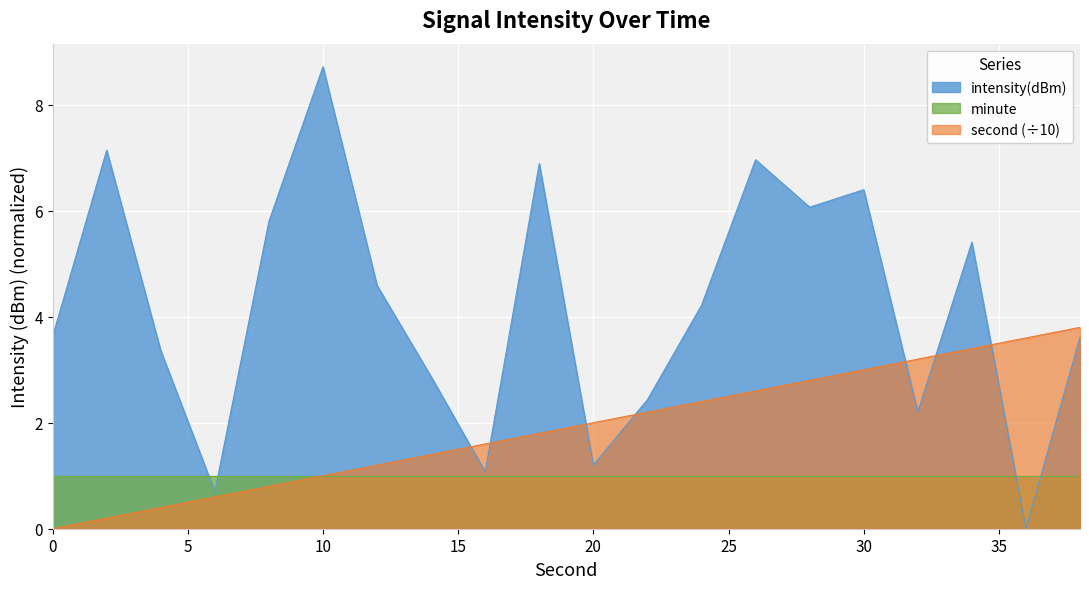

What is the maximum value for minute?

1.0